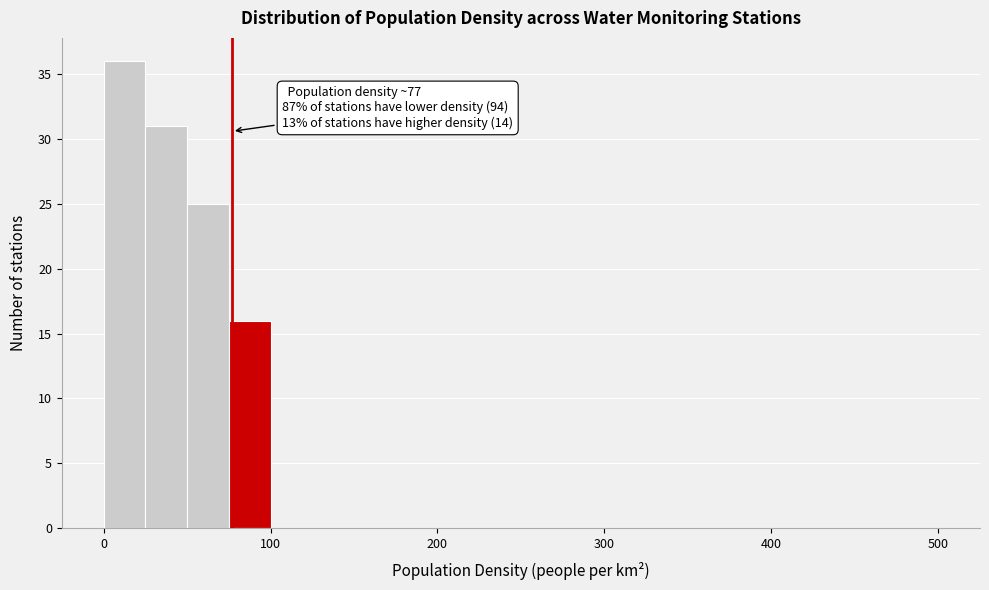

Around what value on the x-axis is the tallest bar? Give the approximate position of its centre, as read against the axis.

10